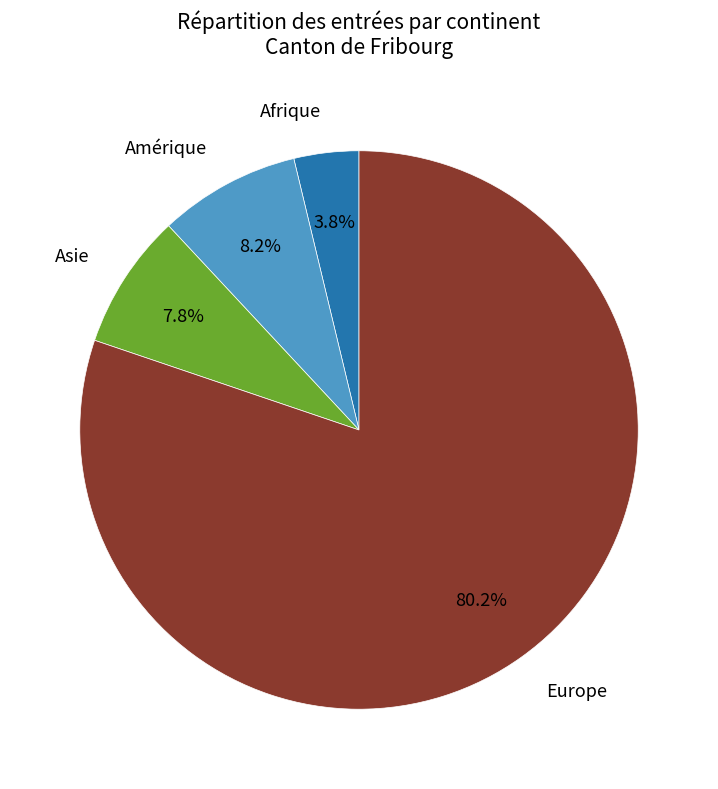

Is there any slice that represents more than half of the pie?

Yes